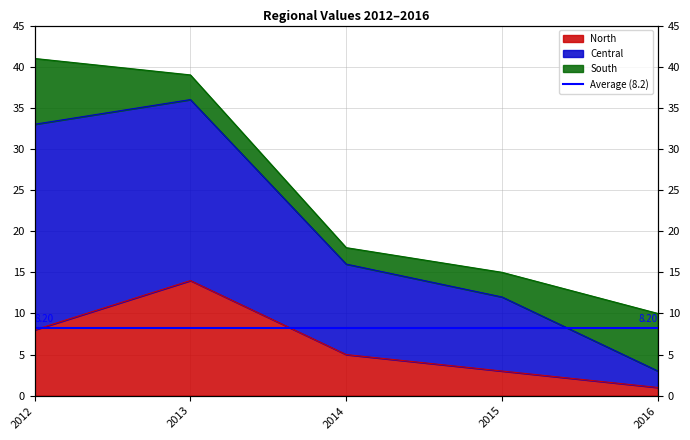

What is the approximate value of North at 2015?

3